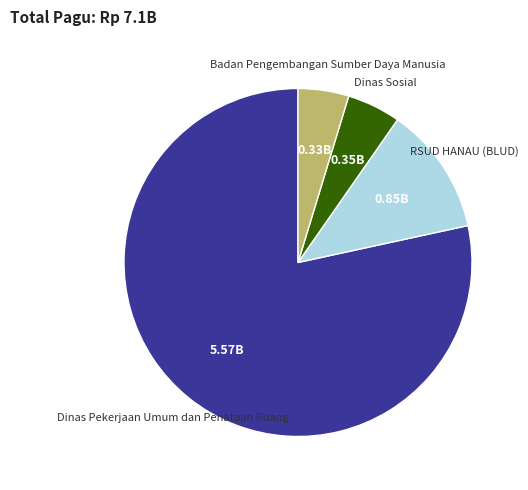

What is the largest slice in the pie chart?

Dinas Pekerjaan Umum dan Penataan Ruang